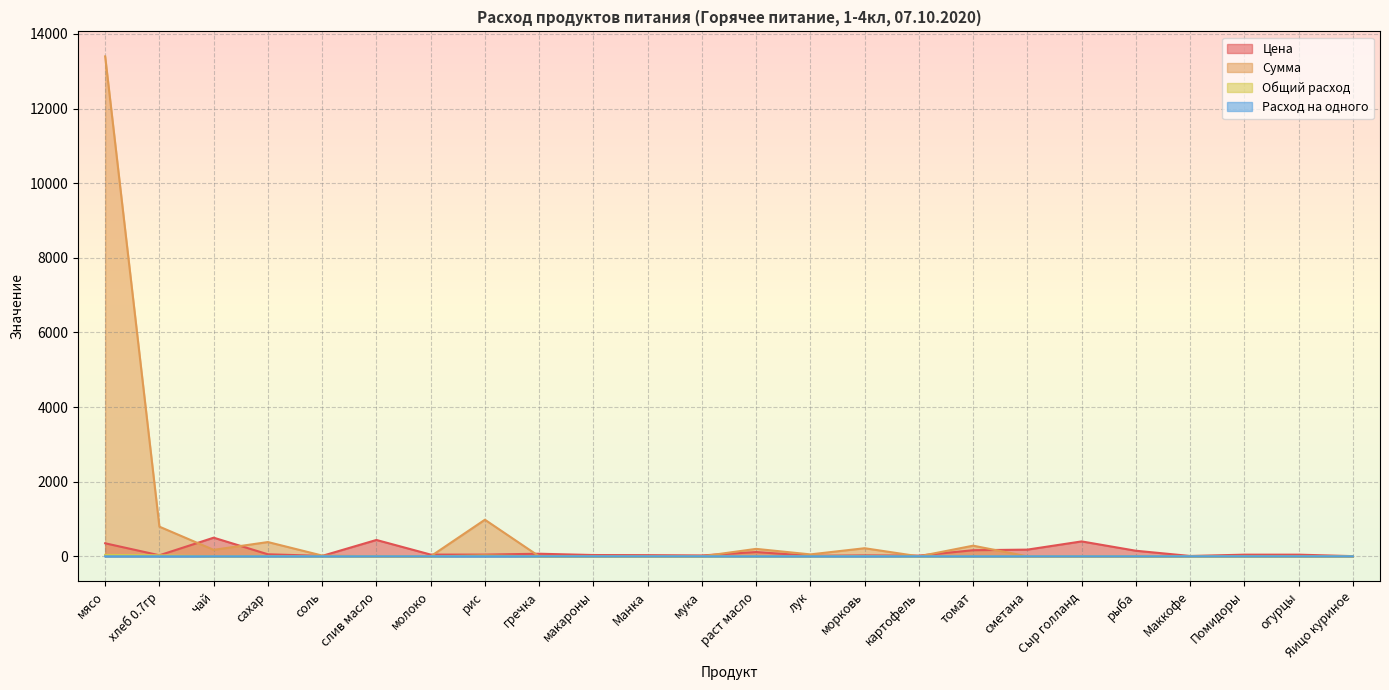

Reading left to right, what are all the values shown in this chart?

Цена: 350.0	28.6	500.0	55.0	12.0	438.9	47.0	47.0	70.0	35.0	32.0	24.0	115.0	15.0	25.0	20.0	164.3	180.0	400.0	150.0	10.0	45.0	45.0	5.5
Сумма: 13398.0	795.4	174.0	382.8	20.9	0.0	0.0	981.4	0.0	0.0	0.0	0.0	200.1	52.2	217.5	0.0	285.9	0.0	0.0	0.0	0.0	0.0	0.0	0.0
Общий расход: 38.3	27.8	0.3	7.0	1.7	0.0	0.0	20.9	0.0	0.0	0.0	0.0	1.7	3.5	8.7	0.0	1.7	0.0	0.0	0.0	0.0	0.0	0.0	0.0
Расход на одного: 0.1	0.1	0.0	0.0	0.0	0.0	0.0	0.1	0.0	0.0	0.0	0.0	0.0	0.0	0.0	0.0	0.0	0.0	0.0	0.0	0.0	0.0	0.0	0.0